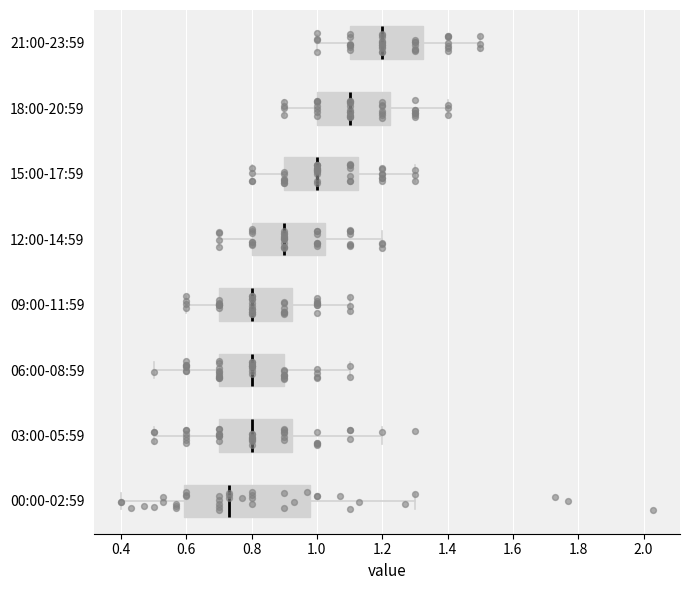

Reading bottom to top, read every box against the x-axis: the position of its median line, the range the box covers, and the ends of its whiskers. The values are not printed on the chart, so give them approximately, as read against the axis.

00:00-02:59: median 0.74, box 0.60 to 0.98, whiskers 0.40 to 1.30
03:00-05:59: median 0.80, box 0.70 to 0.92, whiskers 0.50 to 1.20
06:00-08:59: median 0.80, box 0.70 to 0.90, whiskers 0.50 to 1.10
09:00-11:59: median 0.80, box 0.70 to 0.92, whiskers 0.60 to 1.10
12:00-14:59: median 0.90, box 0.80 to 1.02, whiskers 0.70 to 1.20
15:00-17:59: median 1.00, box 0.90 to 1.12, whiskers 0.80 to 1.30
18:00-20:59: median 1.10, box 1.00 to 1.22, whiskers 0.90 to 1.40
21:00-23:59: median 1.20, box 1.10 to 1.32, whiskers 1.00 to 1.50